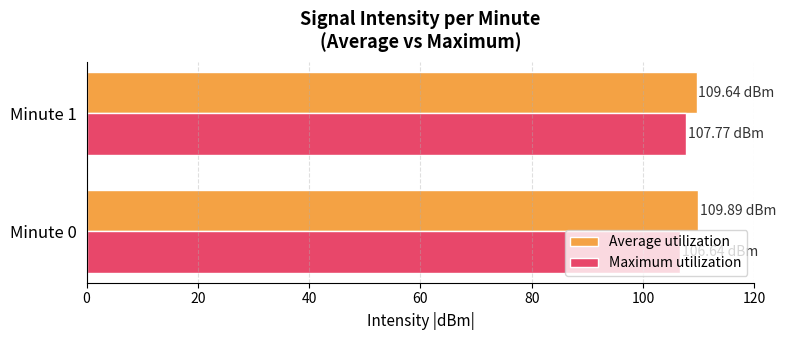

What is the sum of the Maximum utilization values at Minute 0 and Minute 1?

214.4